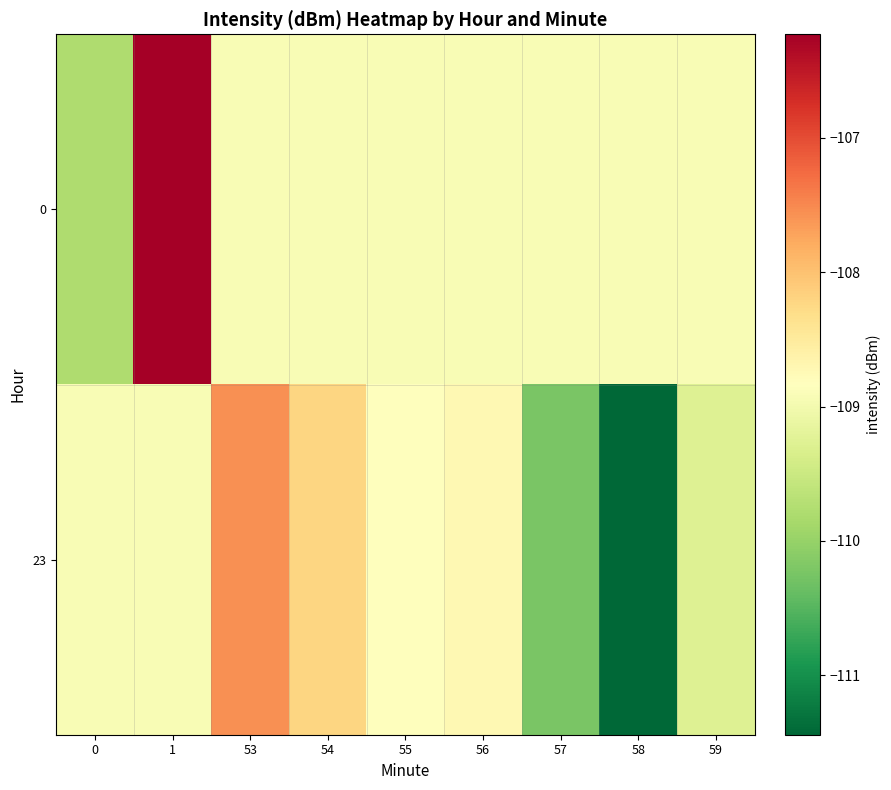

Between 53 and 0, which is larger?

53